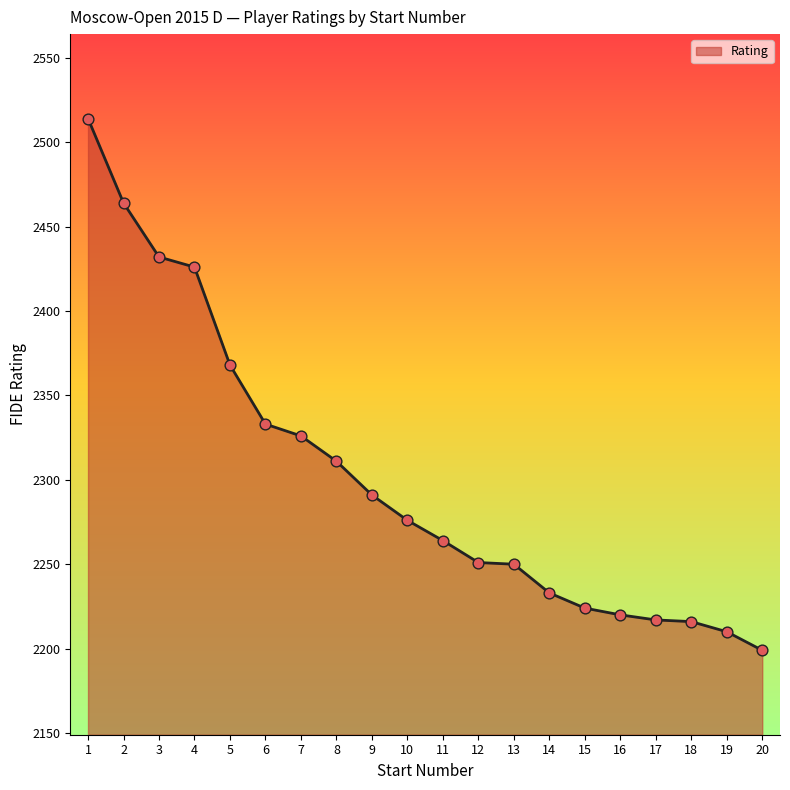

Which has a higher value, 15 or 18?

15